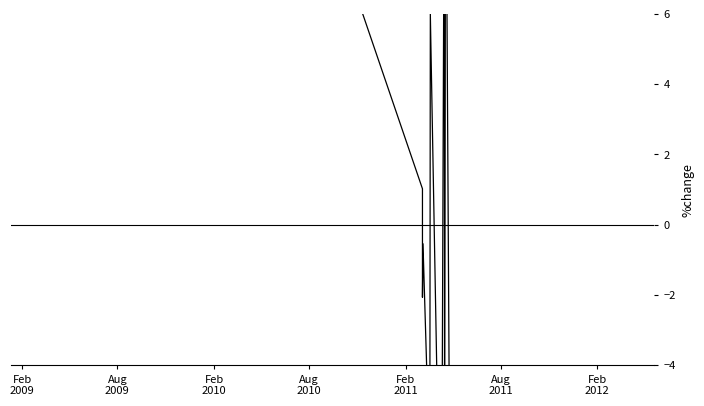

What is the label of the 33rd point from the right?

Aug
2009